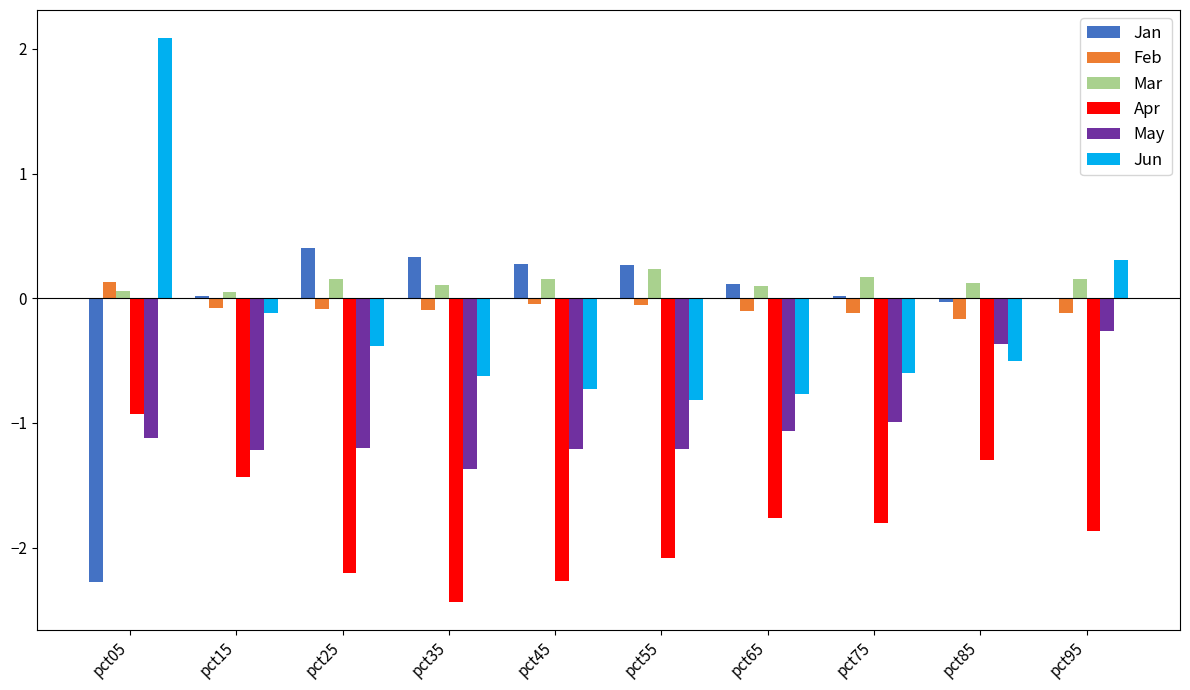

At which label does Feb reach its peak?

pct05